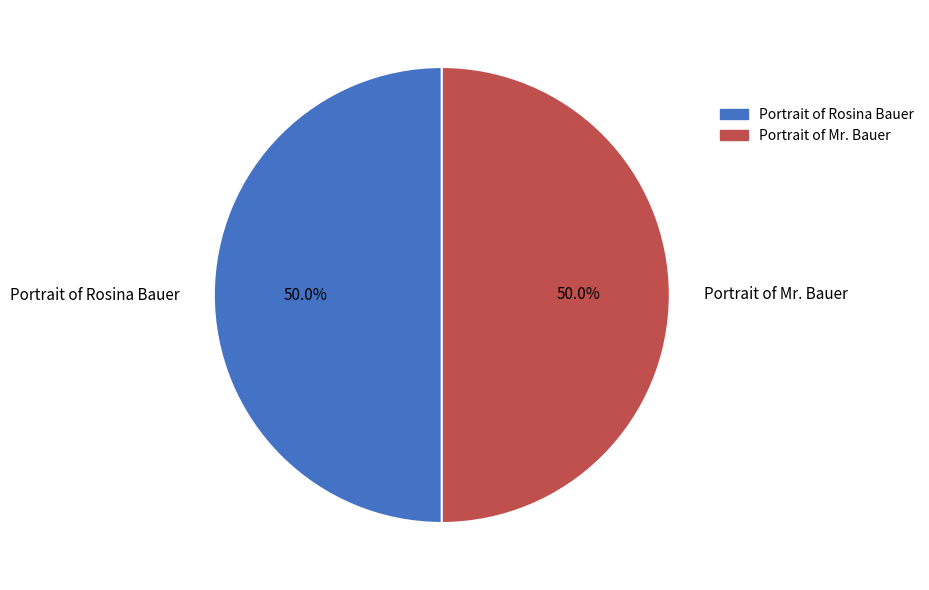

To the nearest percent, what portion does Portrait of Rosina Bauer represent?

50%